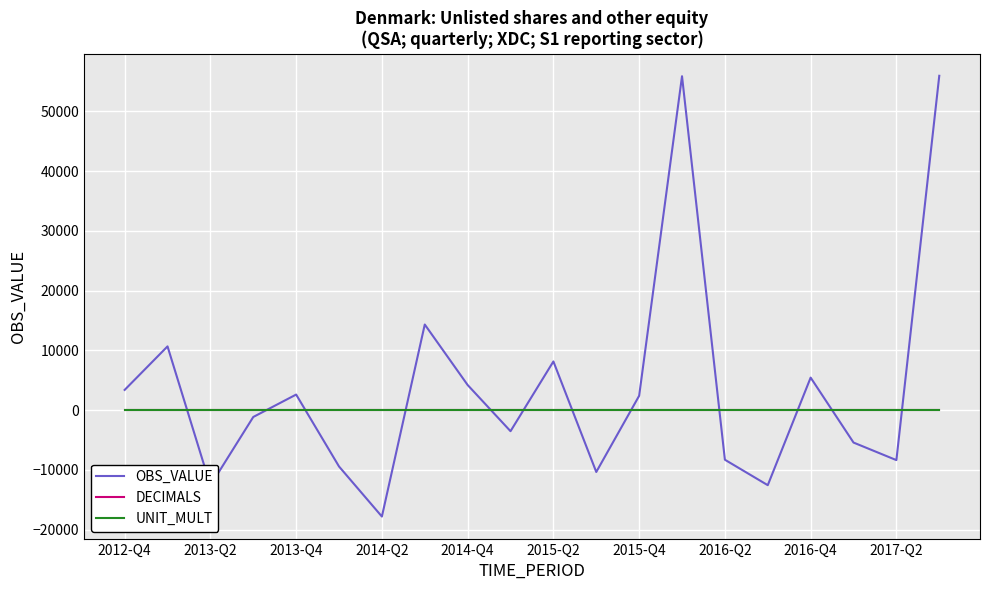

Which series has the widest spread of values?

OBS_VALUE